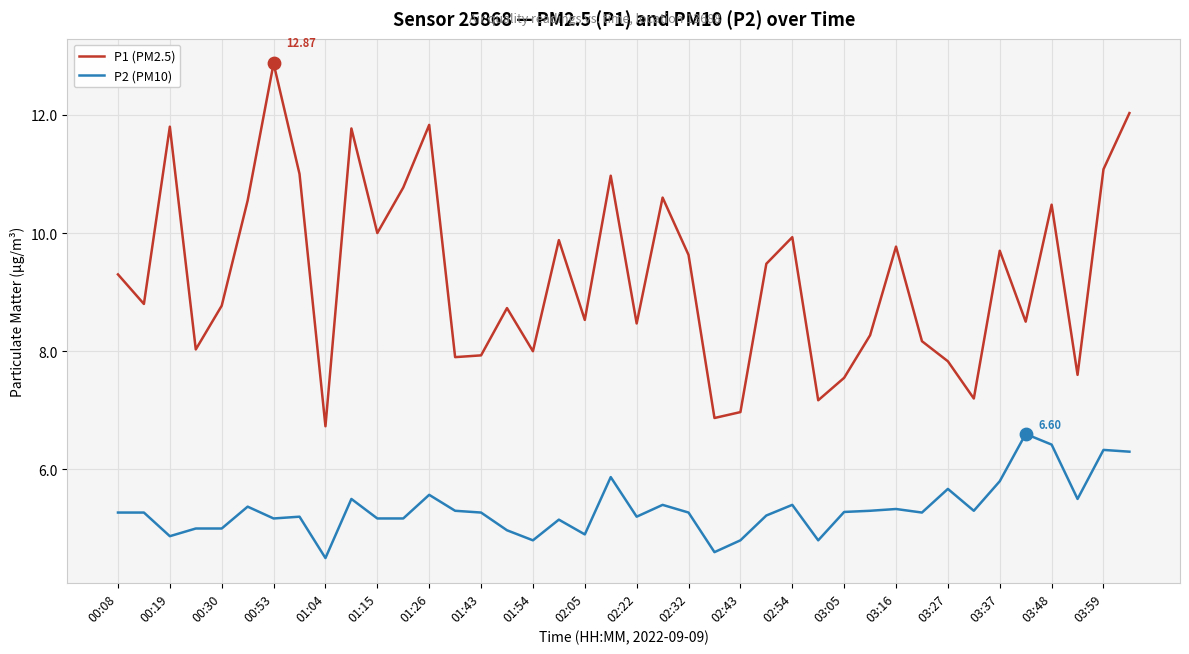

What is the difference between the maximum and minimum values in the P2 (PM10) series?

2.1